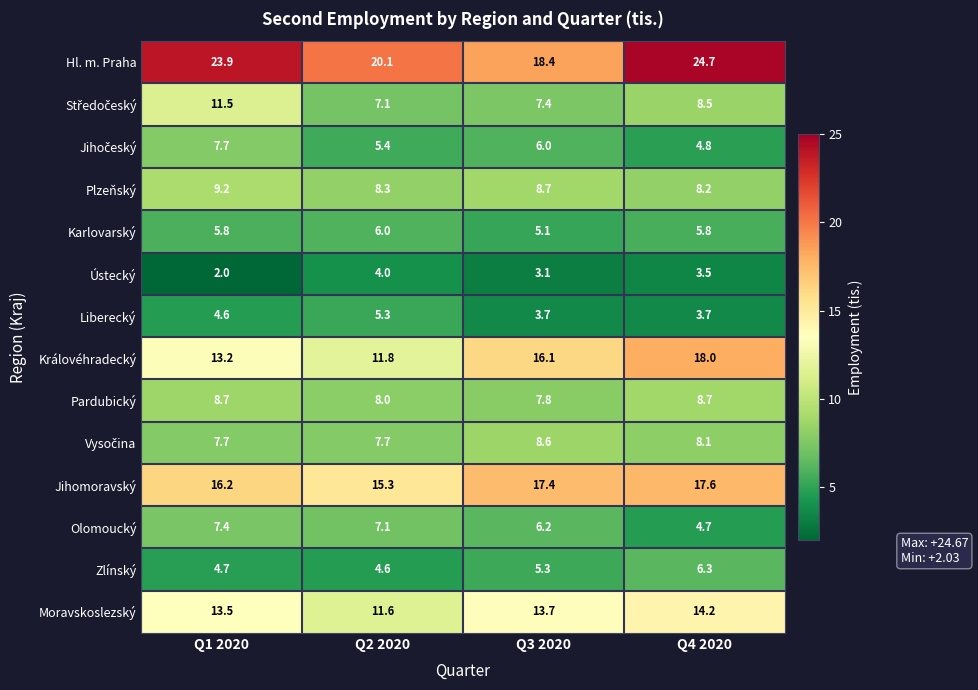

How many distinct data groups are displayed?

14